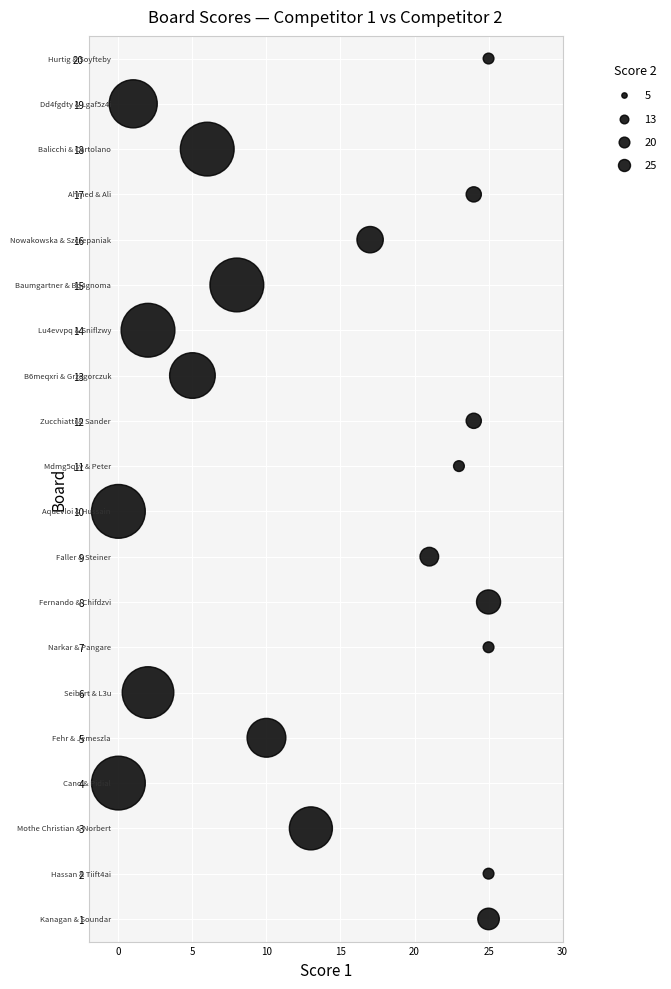

What is the range of Y values (max minus min)?

19